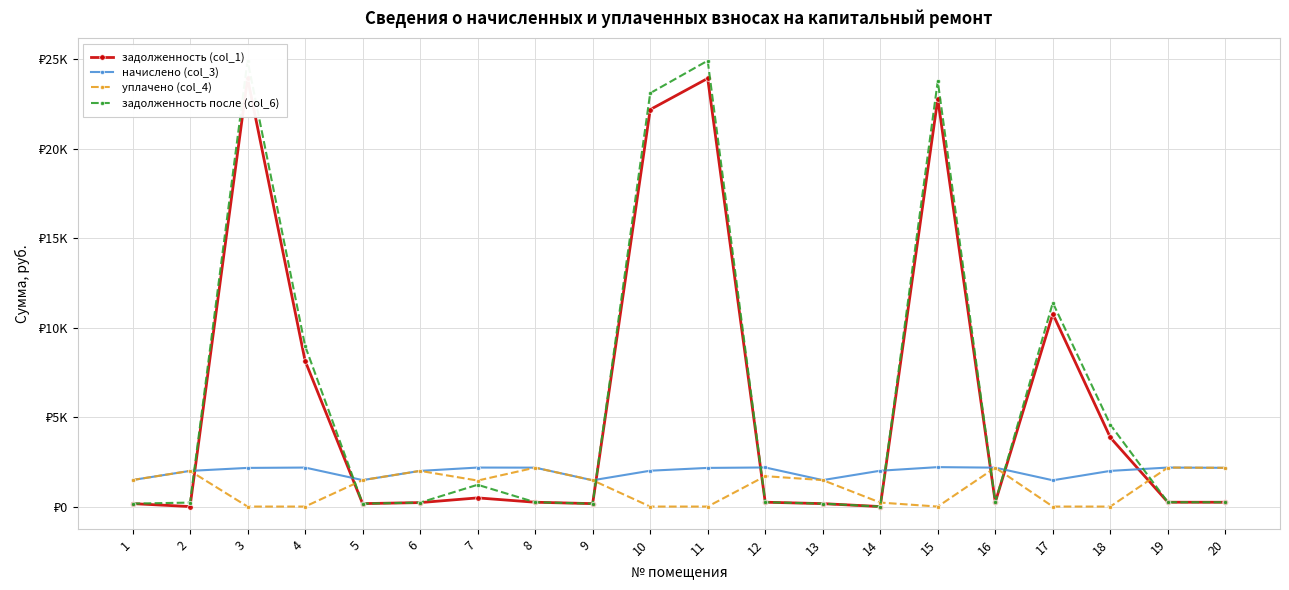

Rank the categories by начислено (col_3) value from lowest to highest.

9, 17, 5, 13, 1, 2, 6, 18, 10, 14, 3, 11, 20, 8, 16, 4, 7, 19, 12, 15